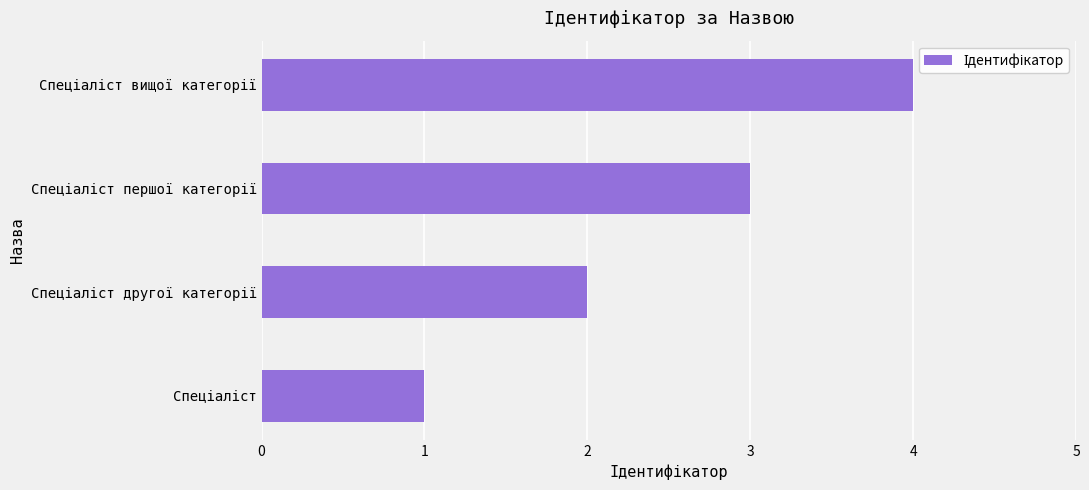

What is the difference between the maximum and minimum values?

3